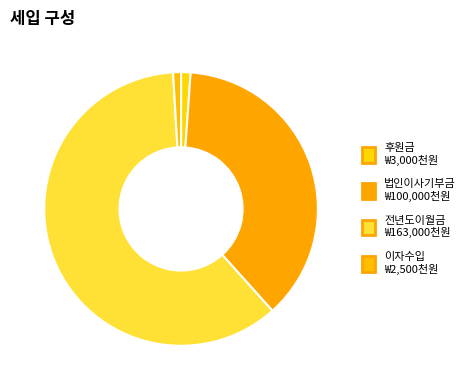

What percentage is the 이자수입 slice, to the nearest percent?

1%